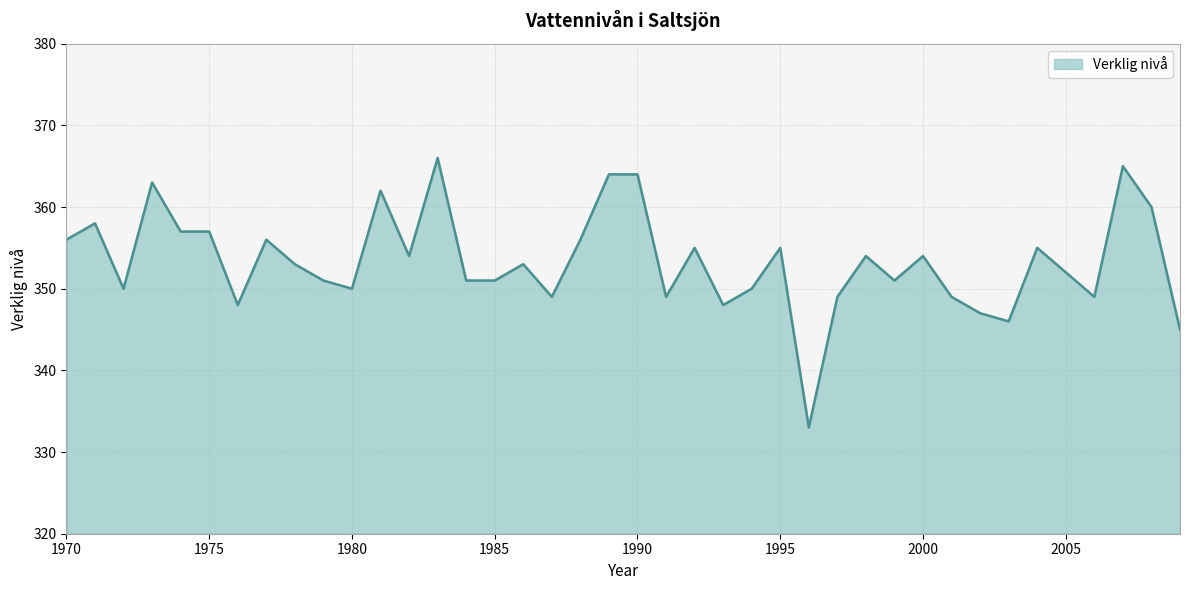

What is the minimum value shown in the chart?

333